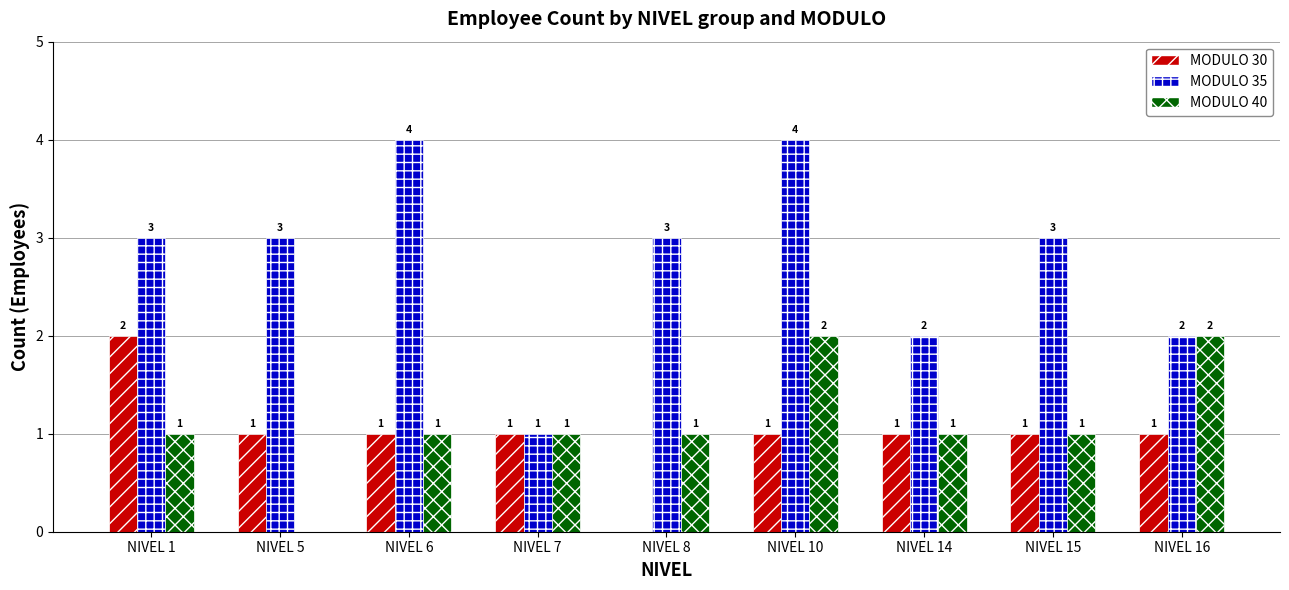

What is the total value across all series at NIVEL 14?

4